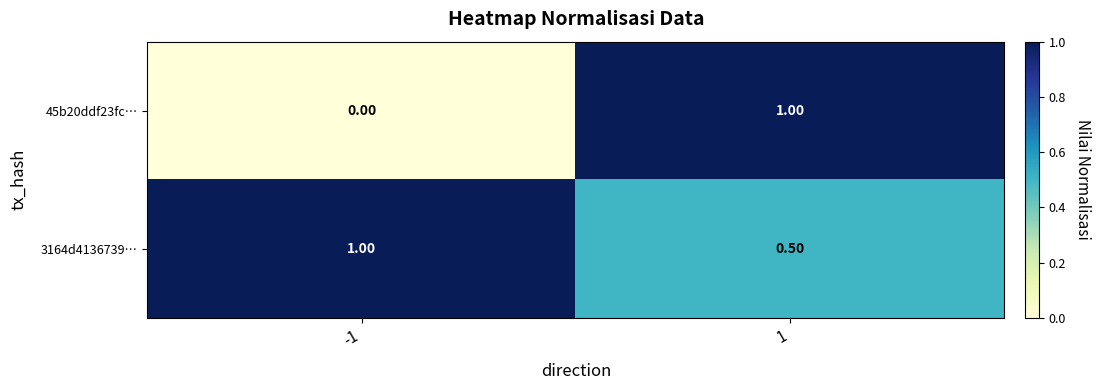

What is the difference between the maximum and minimum values in the 45b20ddf23fc… series?

1.0